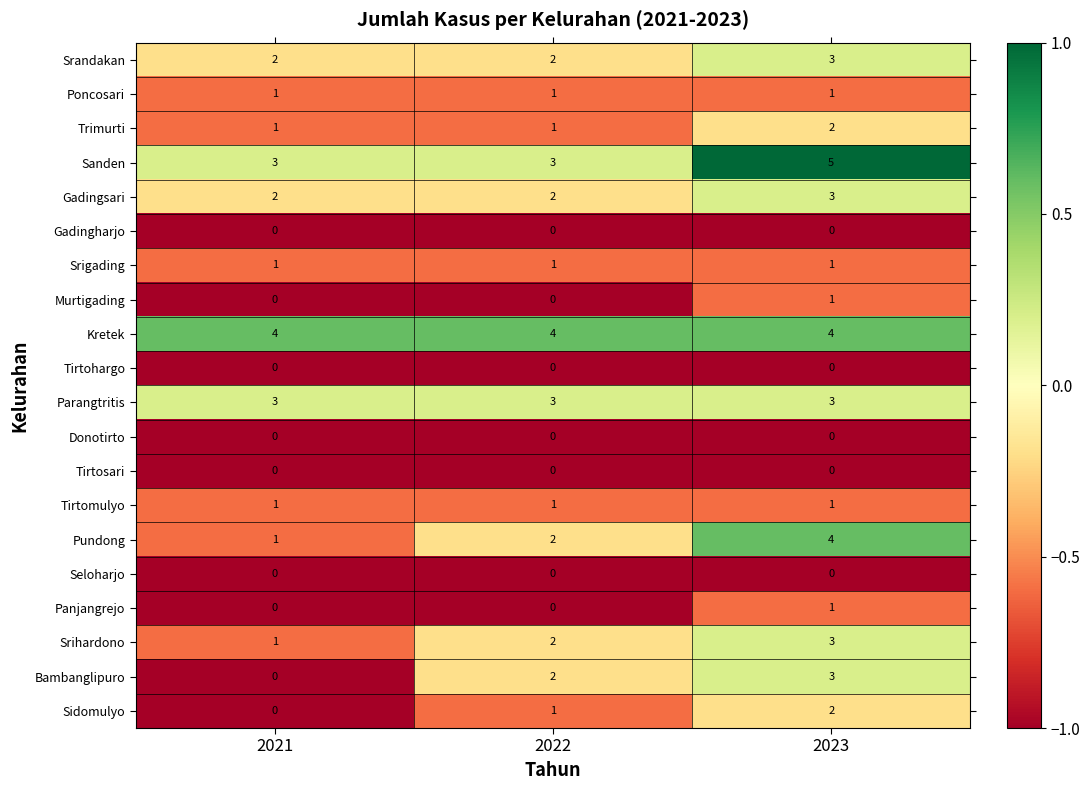

What is the total value across all series at 2023?

37